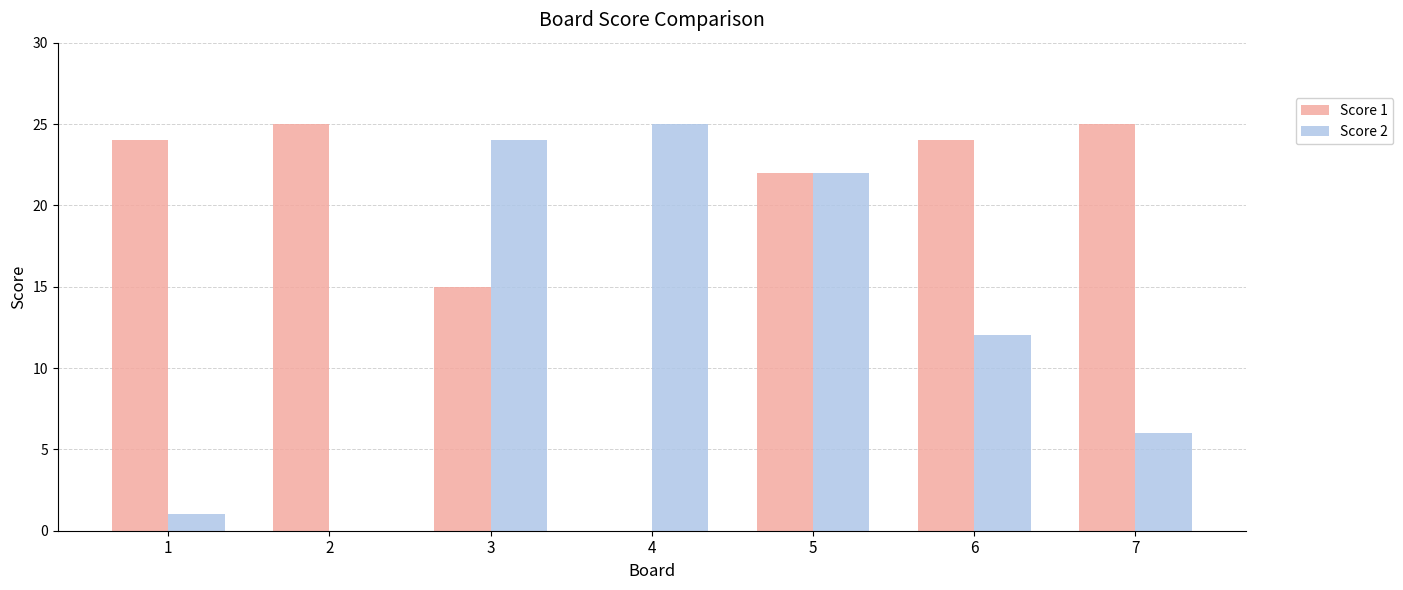

Which series changed the most between 3 and 4?

Score 1